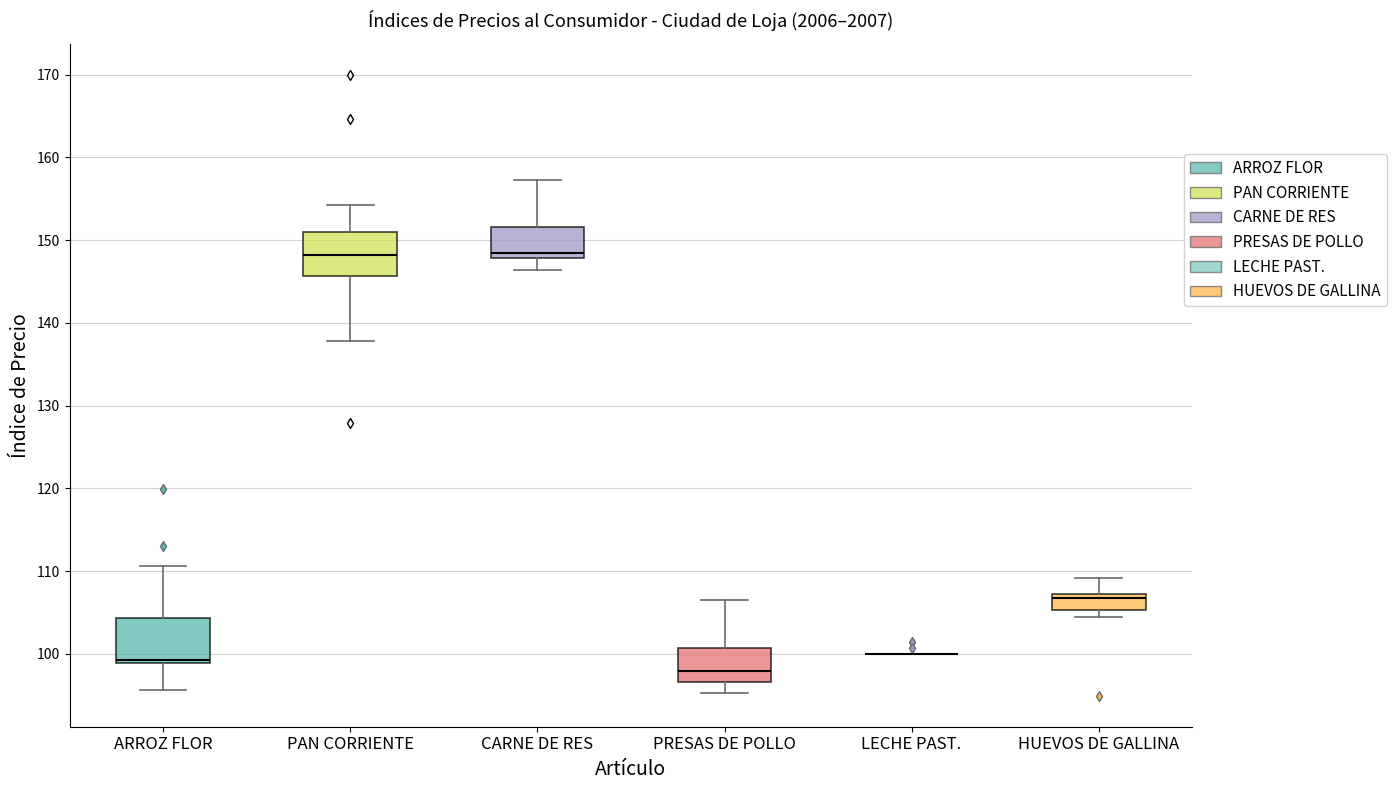

Reading left to right, transcribe this box plot: for each box, give where its median line is, the range the box spans, and where its two whiskers end, as read against the y-axis. The values are not printed on the chart, so give them approximately, as read against the axis.

ARROZ FLOR: median 99 (just above the box's lower edge), box 99 to 104, whiskers 96 to 111
PAN CORRIENTE: median 148, box 146 to 151, whiskers 138 to 154
CARNE DE RES: median 149, box 148 to 152, whiskers 146 to 157
PRESAS DE POLLO: median 98, box 97 to 101, whiskers 95 to 106
LECHE PAST.: box collapsed to a line at 100, whiskers 100 to 100
HUEVOS DE GALLINA: median 107 (just below the box's upper edge), box 105 to 107, whiskers 104 to 109